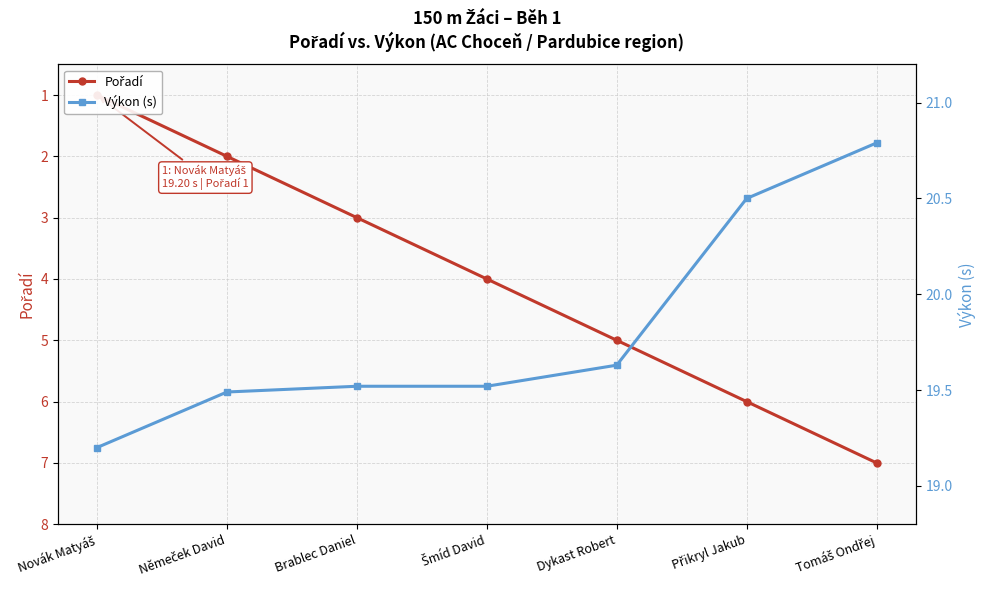

True or false: Výkon (s) has more than 0 interior local peaks.

False